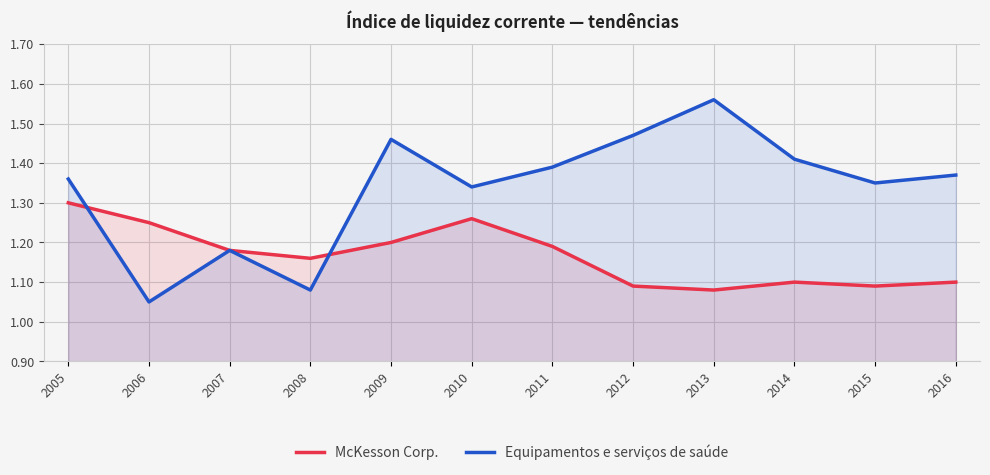

Read the McKesson Corp. value at 2012.

1.1